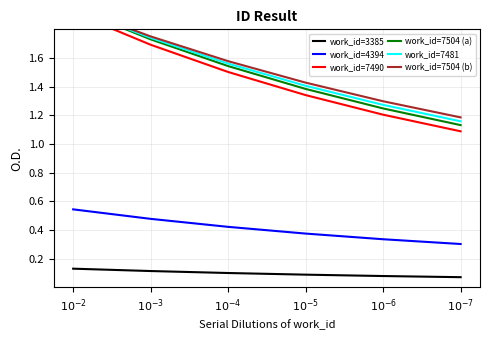

How many work_id=7490 values are between 1 and 2?

6